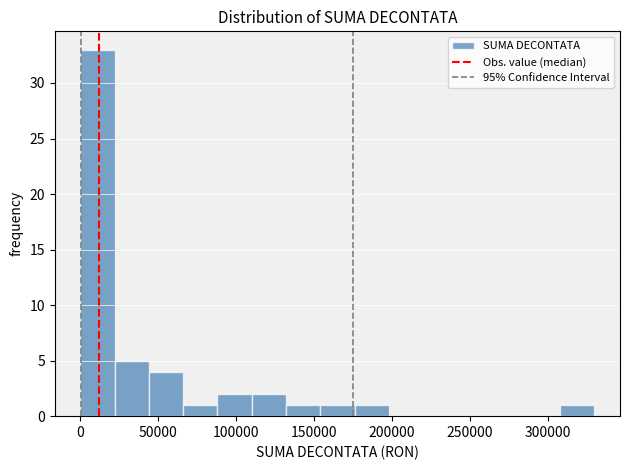

Reading left to right, transcribe this chart: for each bar, give the range it covers on the x-axis and its height. Neither the bar edges nor the heights are printed on the chart, so give them approximately, as read against the axes.

0 to 20000: 33
20000 to 45000: 5
45000 to 65000: 4
65000 to 90000: 1
90000 to 110000: 2
110000 to 130000: 2
130000 to 155000: 1
155000 to 175000: 1
175000 to 200000: 1
200000 to 220000: 0
220000 to 240000: 0
240000 to 265000: 0
265000 to 285000: 0
285000 to 310000: 0
310000 to 330000: 1